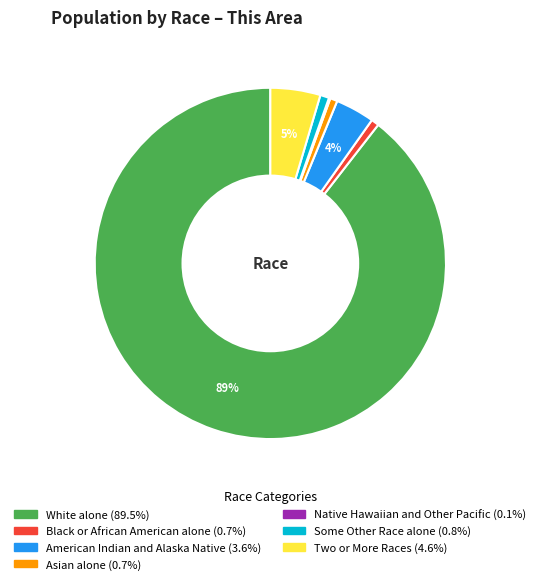

To the nearest percent, what is the average slice percentage?

14%